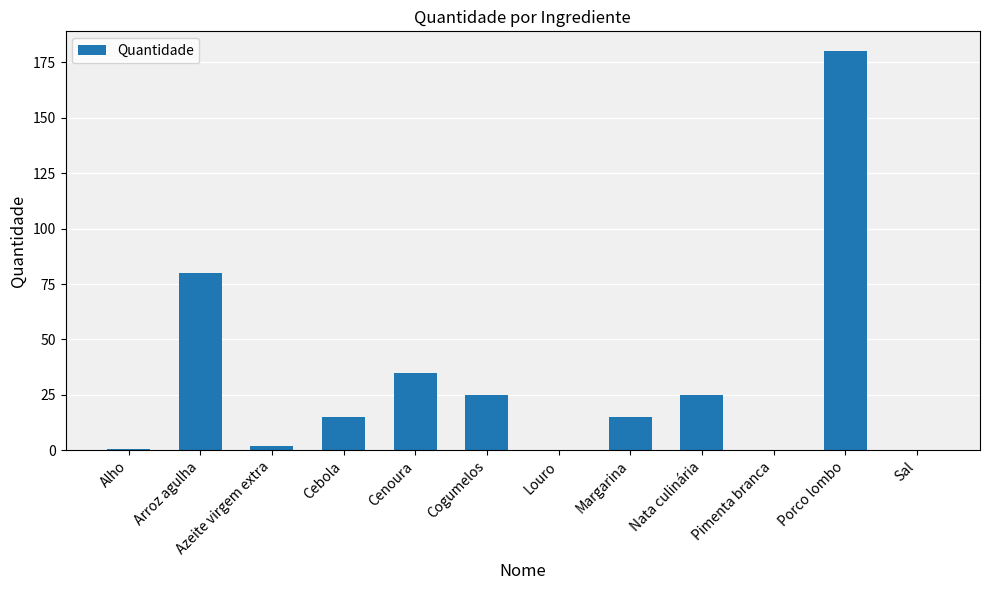

The chart shows a value of 9.6 at Cogumelos. True or false?

False